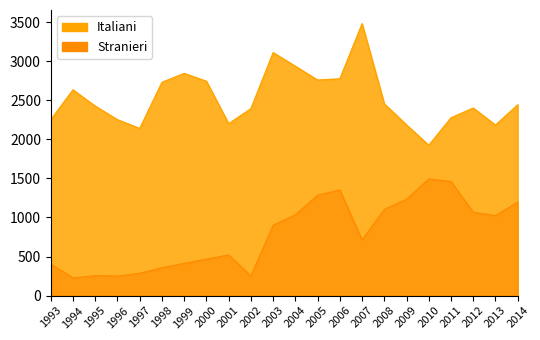

At 2012, list the series in order from smallest to largest.

Stranieri, Italiani